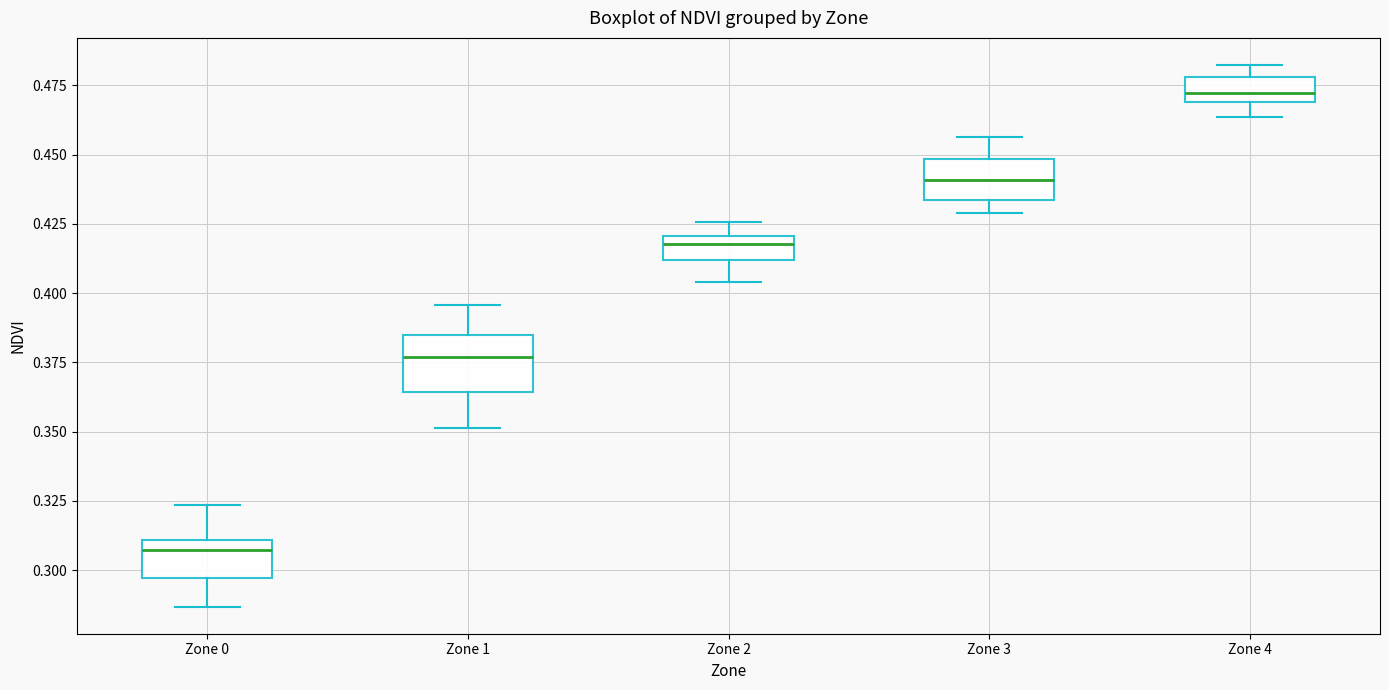

Comparing the boxes themselves (not the whiskers), which one is the tallest?

Zone 1